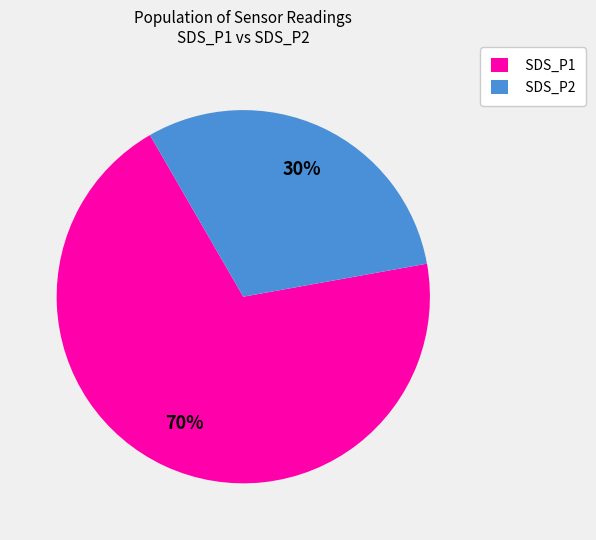

What is the smallest slice in the pie chart?

SDS_P2